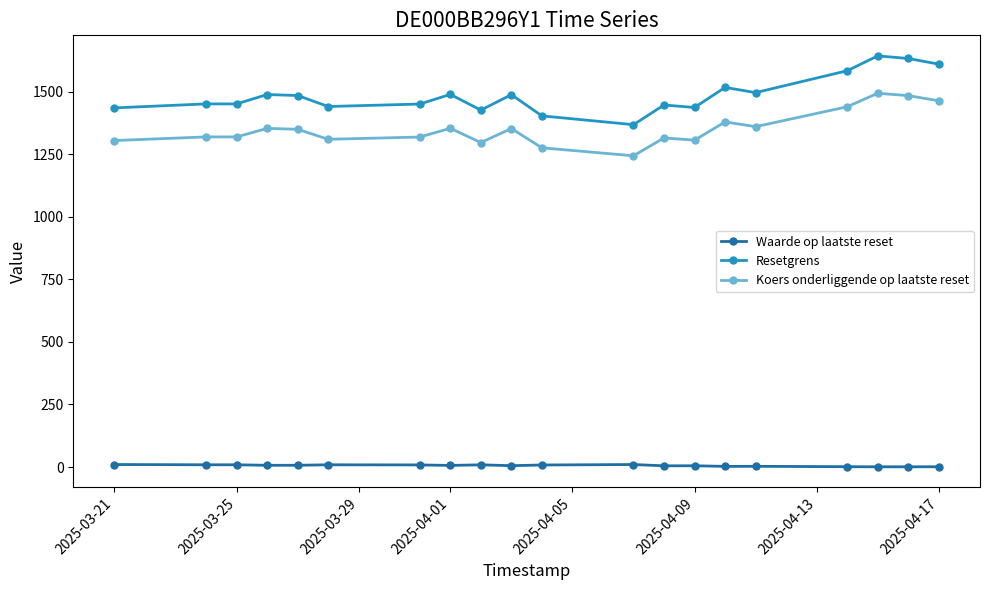

Which series has the widest spread of values?

Resetgrens